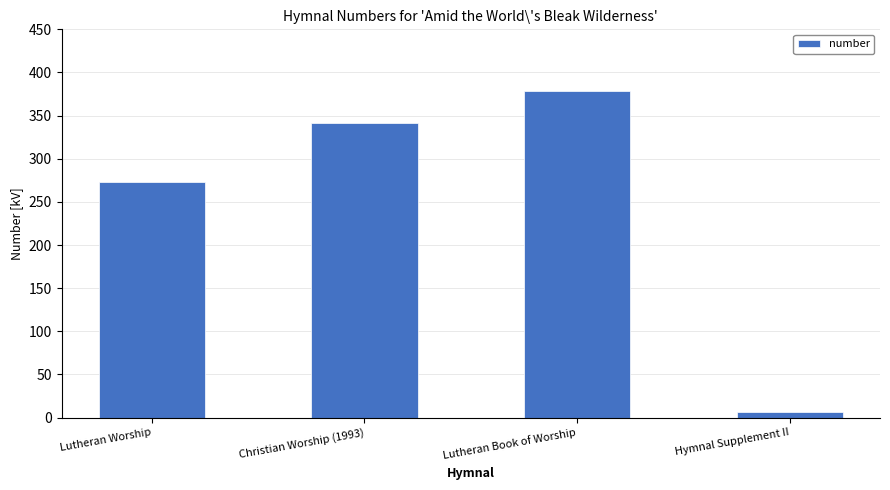

What is the smallest value displayed?

7